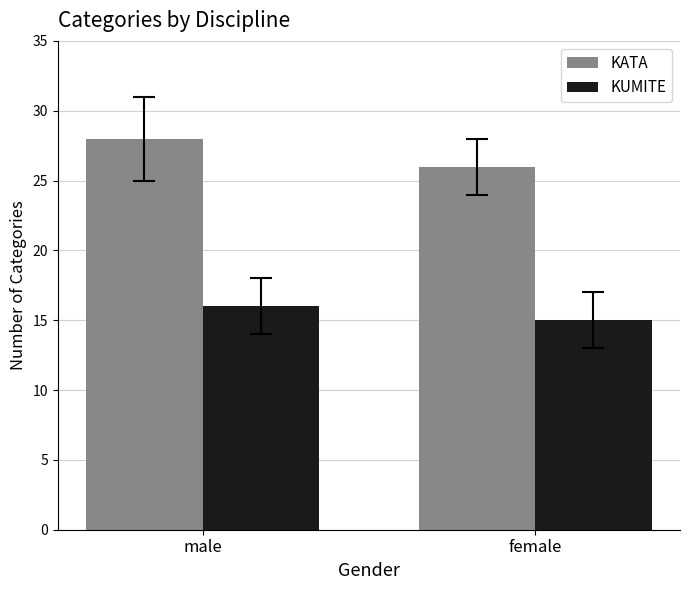

What is the difference between the KUMITE values at male and female?

1